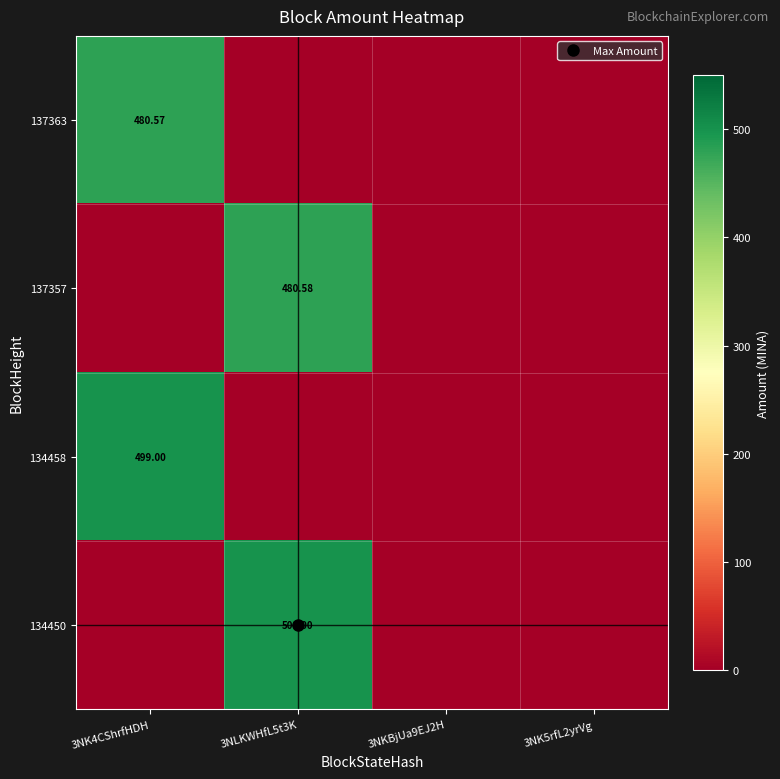

The value of 137363 at 3NK4CShrfHDH is 327.5. True or false?

False